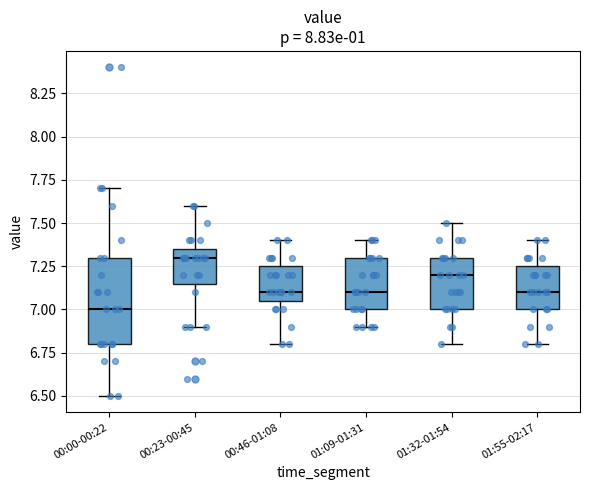

Which box is the tallest, from its lower edge to its upper edge?

00:00-00:22